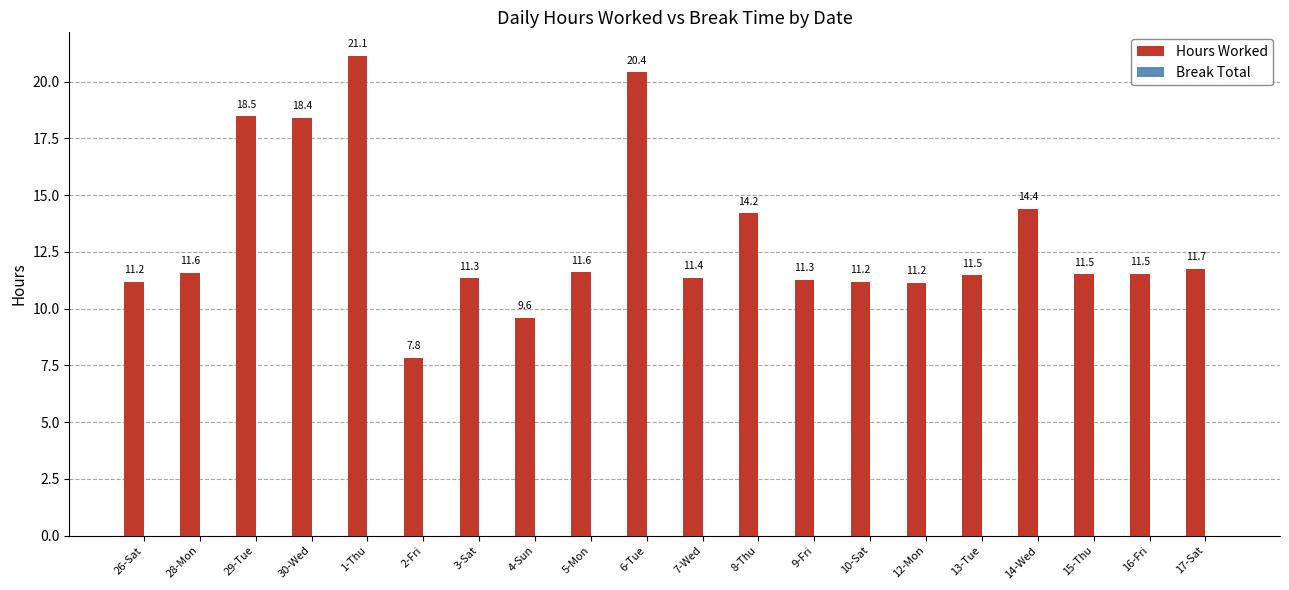

The value at 9-Fri is 11.3. True or false?

True